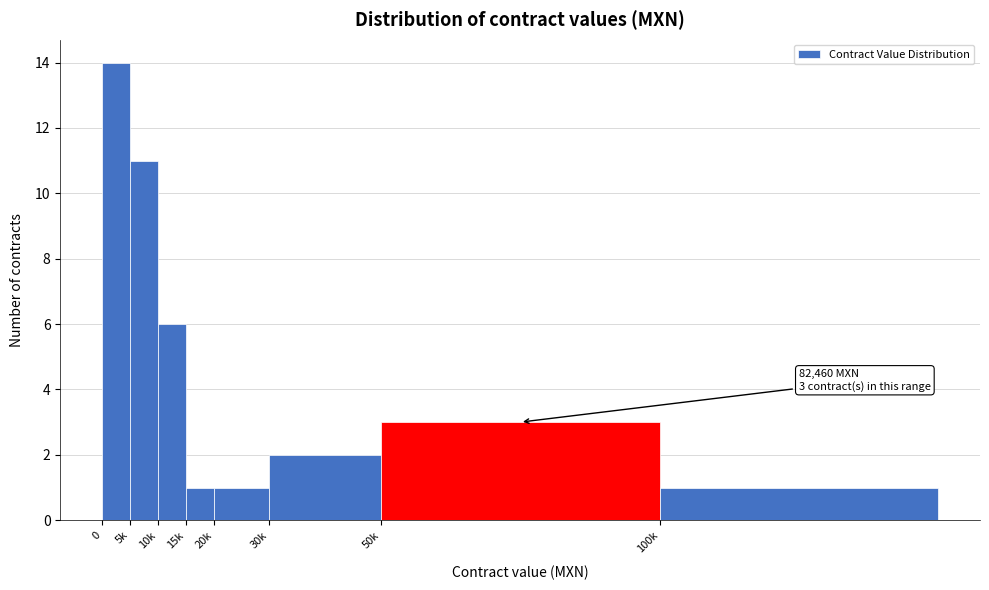

Reading right to left, list all the values displayed in this chart.

100k=1	50k=3	30k=2	20k=1	15k=1	10k=6	5k=11	0=14